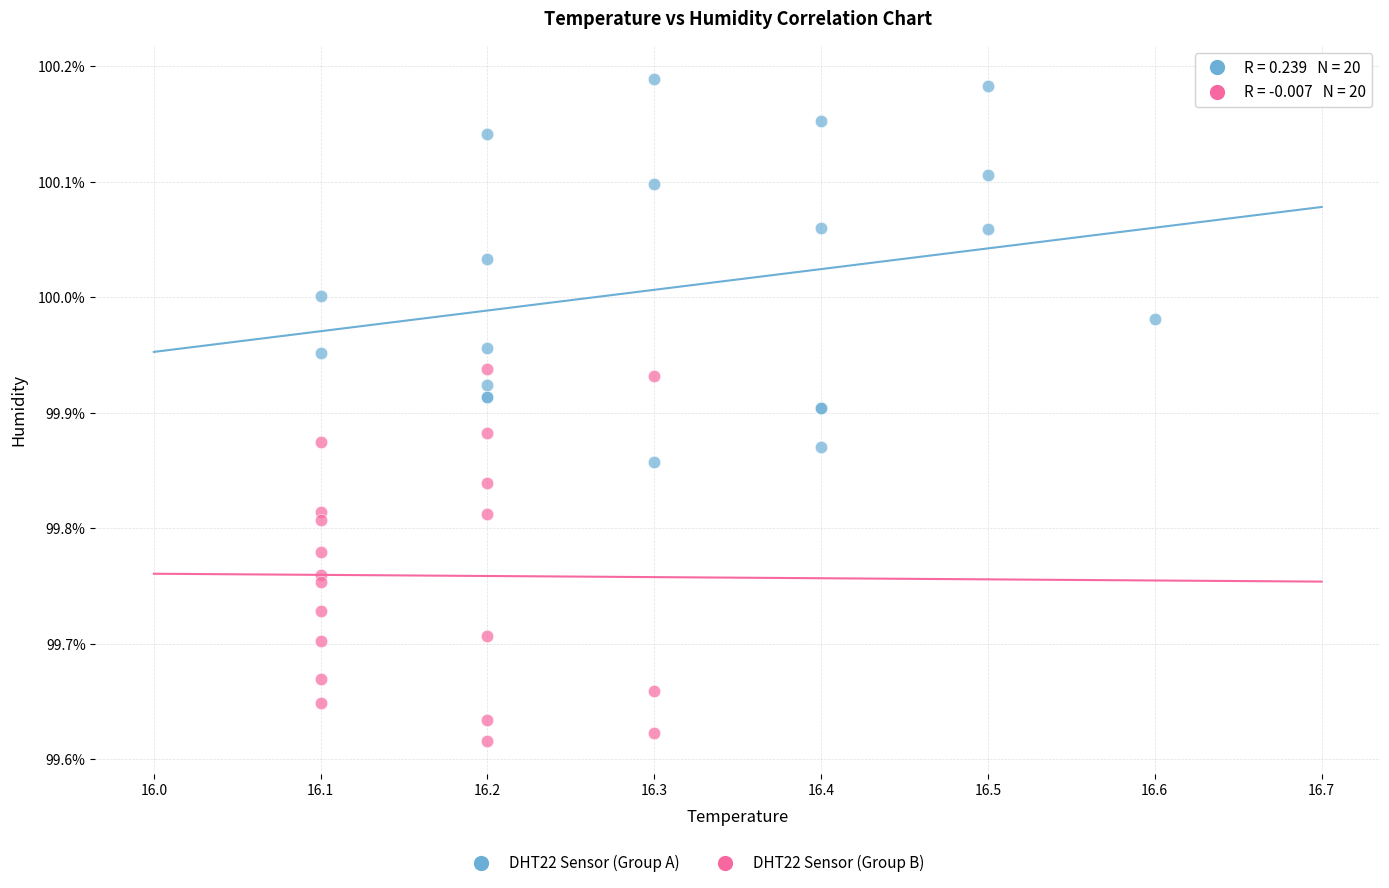

Which series has the widest spread of Y values?

DHT22 Sensor (Group A)